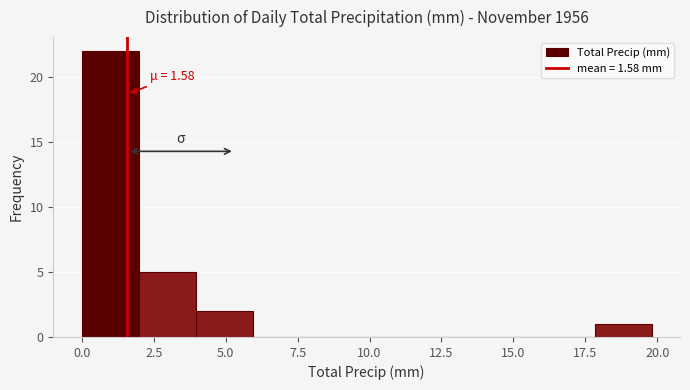

Around what value on the x-axis is the tallest bar? Give the approximate position of its centre, as read against the axis.

1.0